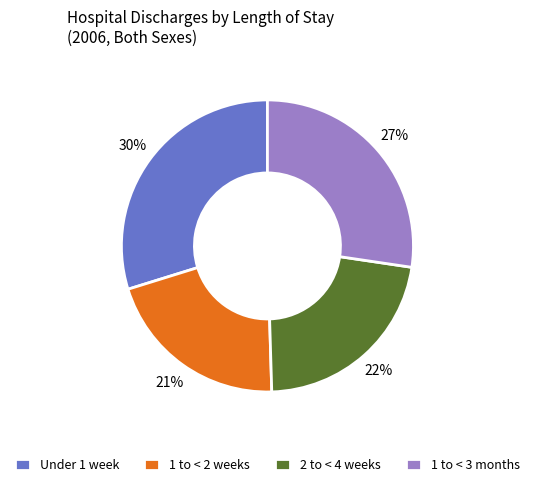

Which category has the smallest portion of the pie?

1 to < 2 weeks